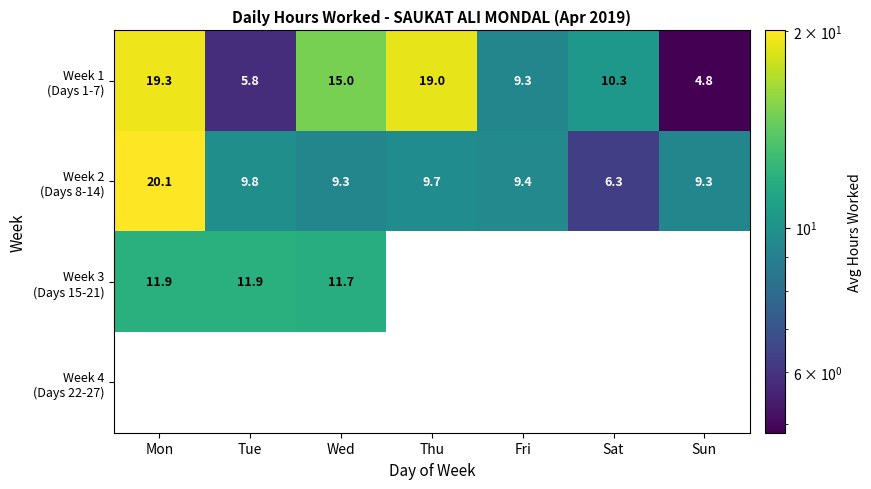

What is the spread (max minus min) of values at Mon?

20.1